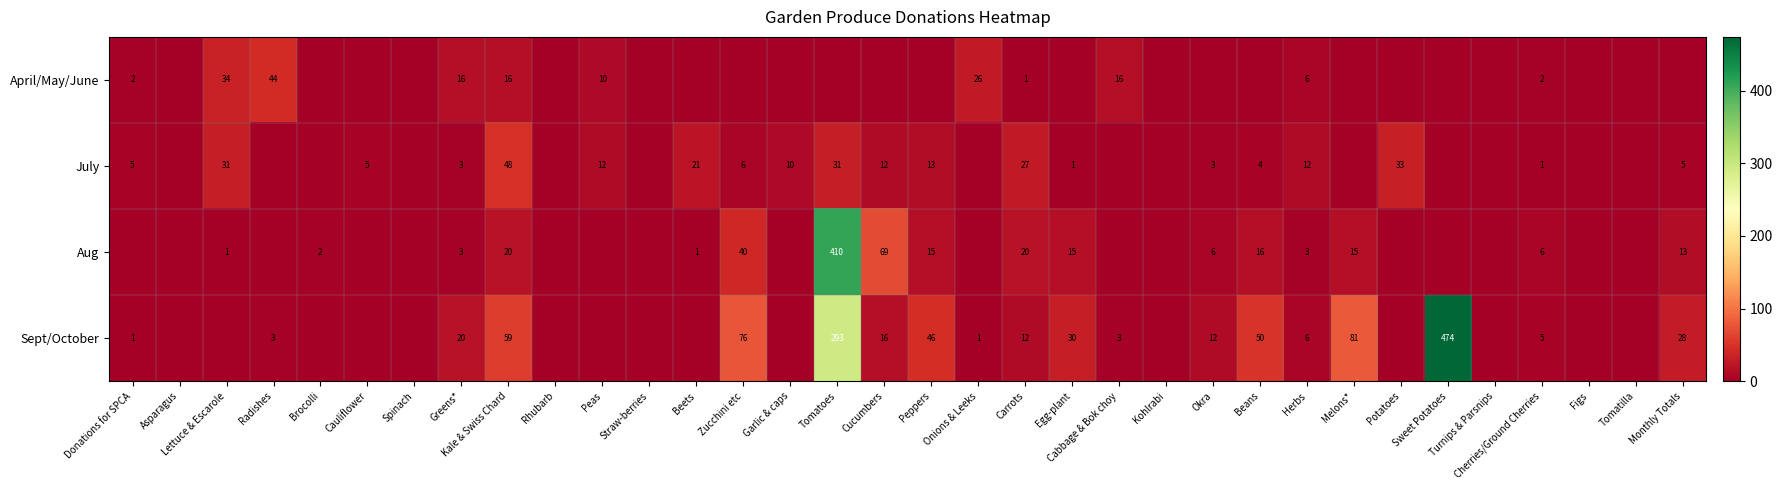

What is the sum of the April/May/June values at Peas and Cherries/Ground Cherries?

12